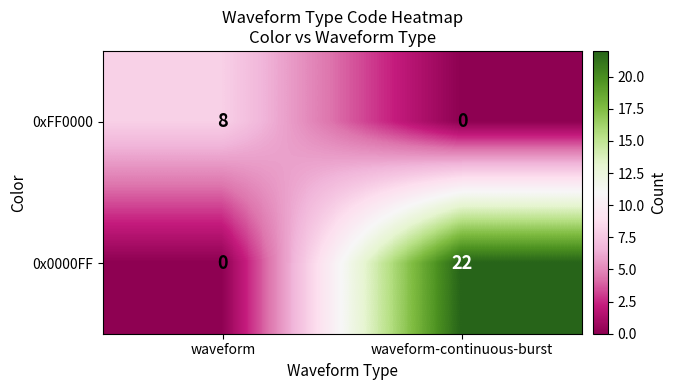

How many categories are shown in the chart?

2